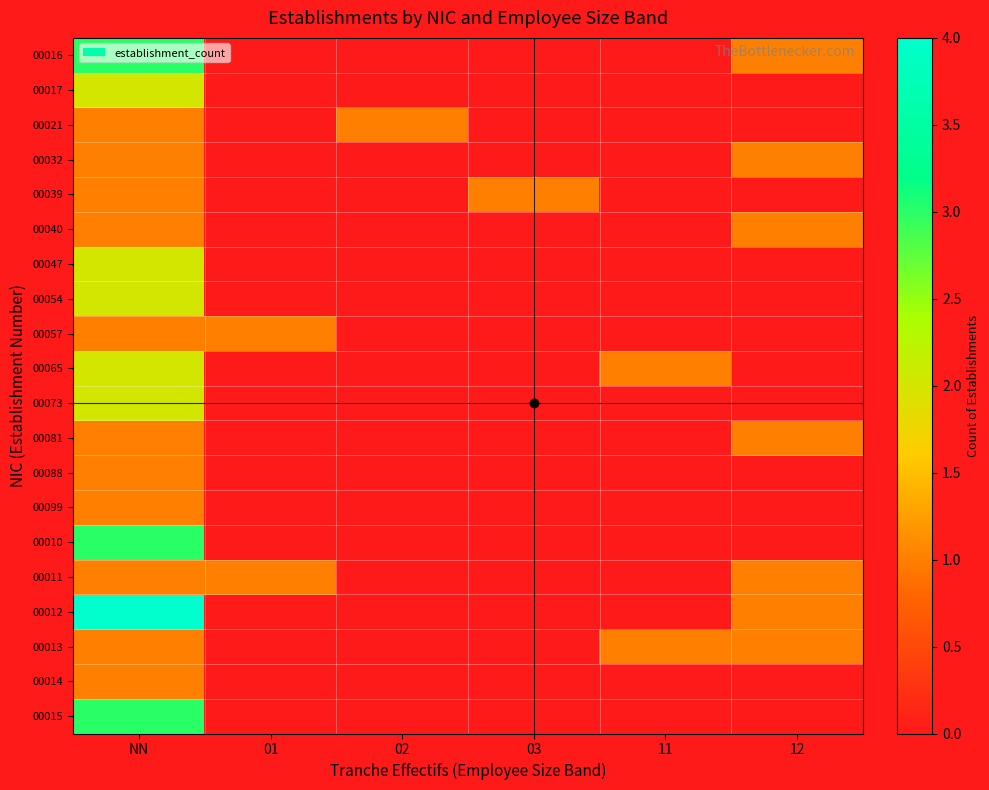

Between NN and 01, which series saw the biggest shift?

00012